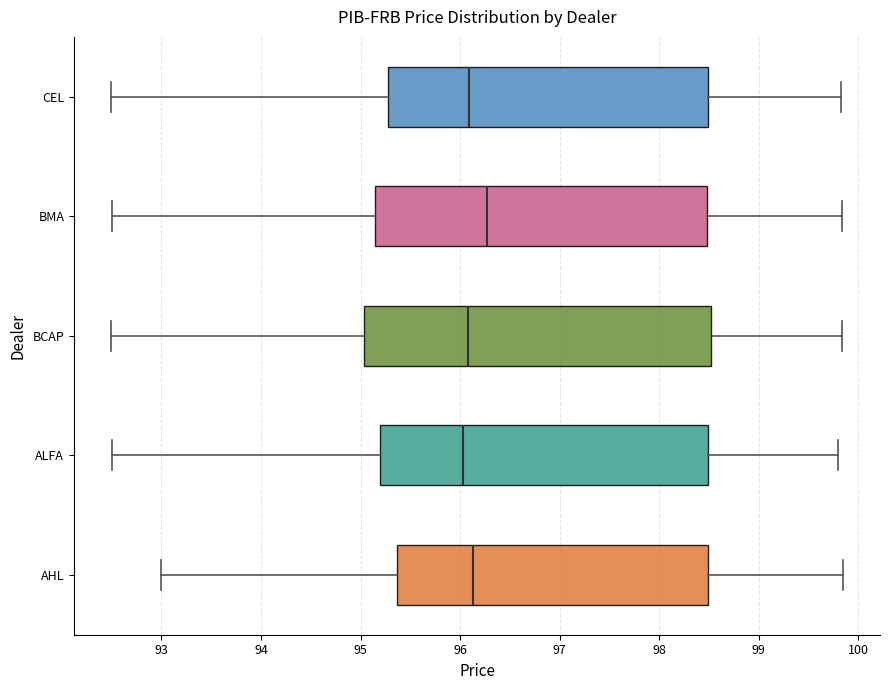

Which box's median line is the furthest to the right?

BMA